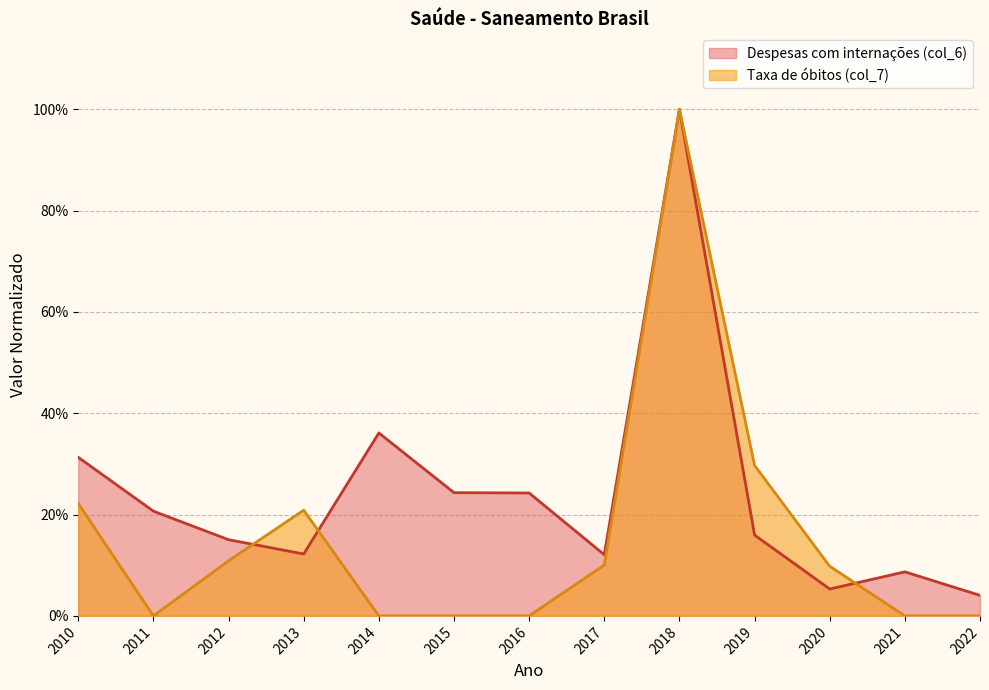

Which series has the largest range (max minus min)?

Taxa de óbitos (col_7)